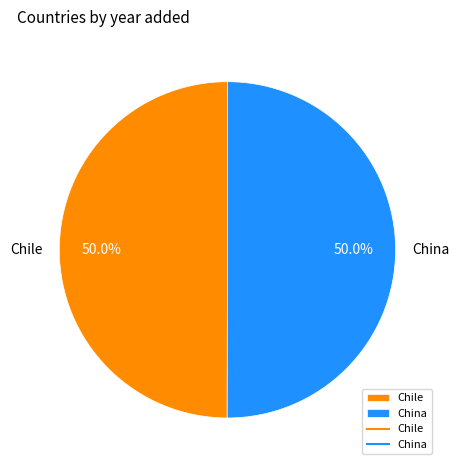

How many slices are in this pie chart?

2